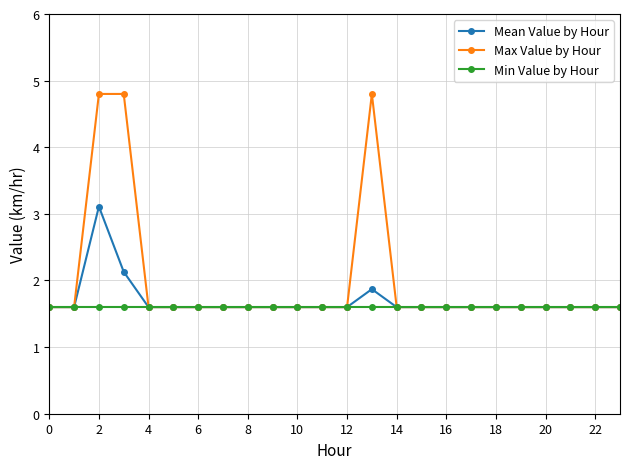

Which series has the widest spread of values?

Max Value by Hour